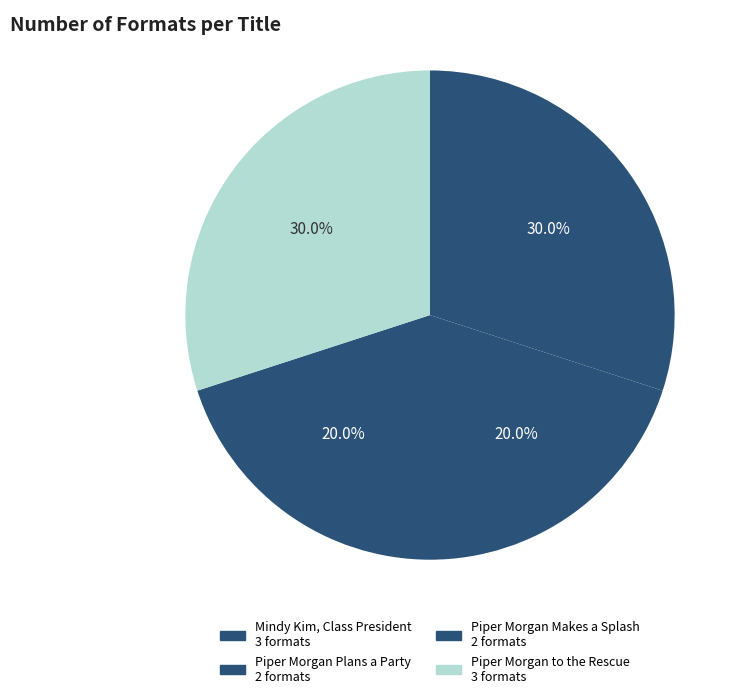

Rank the categories by value from lowest to highest.

Piper Morgan Plans a Party, Piper Morgan Makes a Splash, Mindy Kim, Class President, Piper Morgan to the Rescue